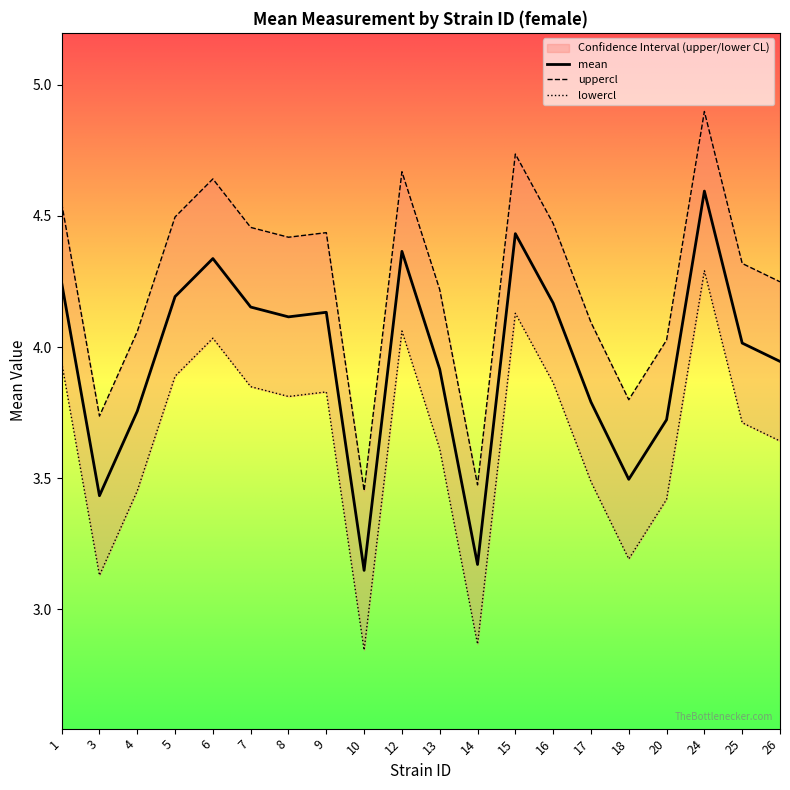

How many categories are shown in the chart?

20